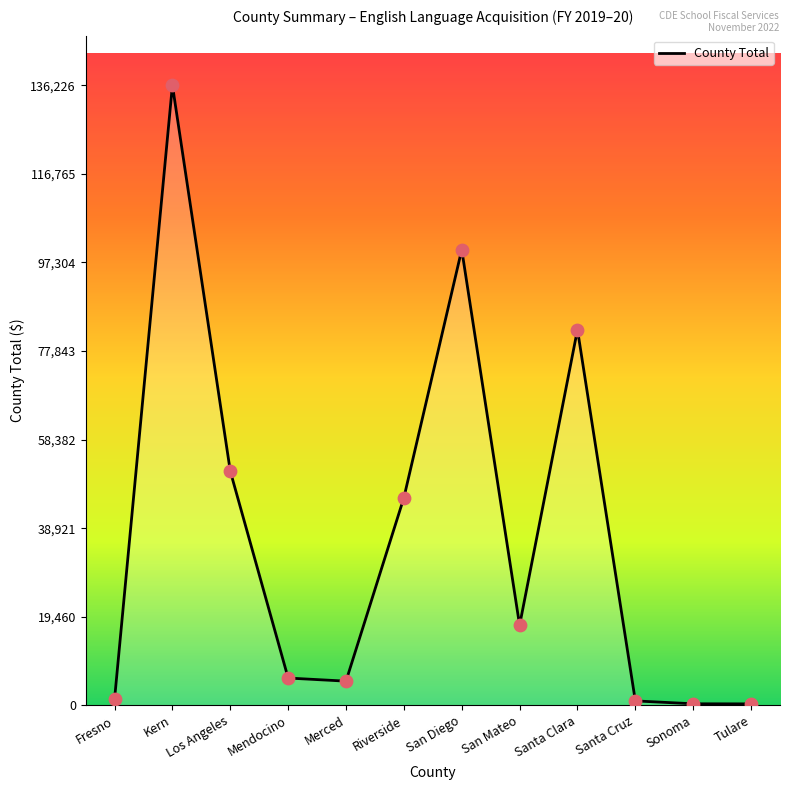

What is the change in value from Los Angeles to Santa Clara?

+31092